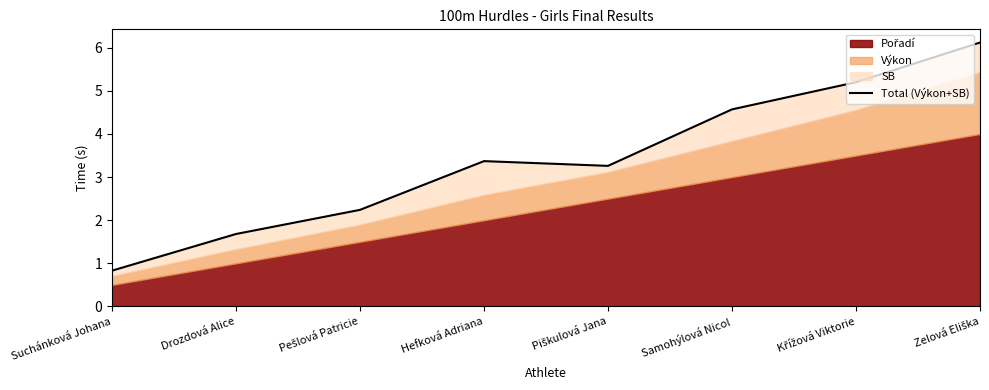

True or false: the data shows 6.1 at Zelová Eliška.

True